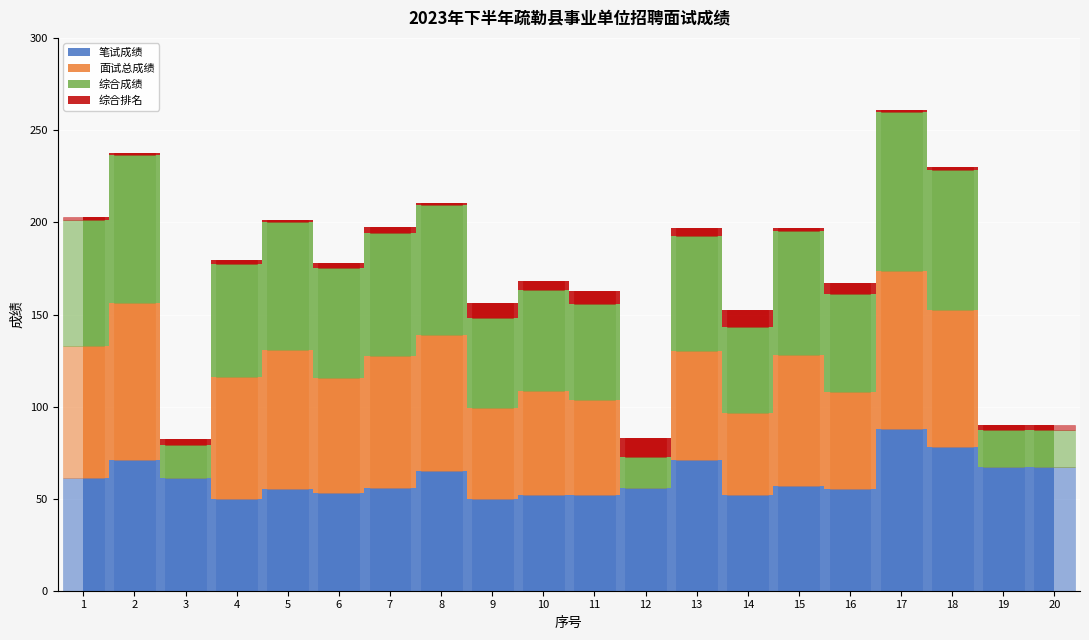

Between 2 and 15, which series saw the biggest shift?

笔试成绩